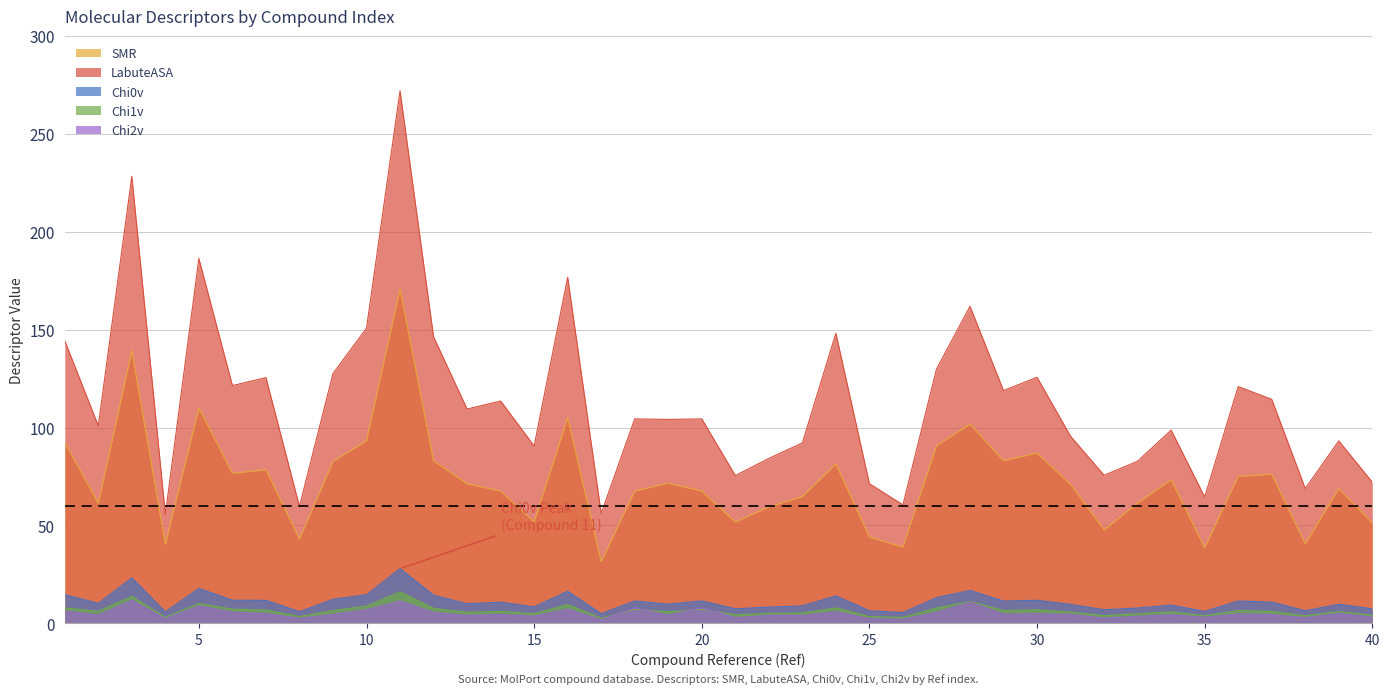

What is the difference between the maximum and minimum values in the SMR series?

139.3